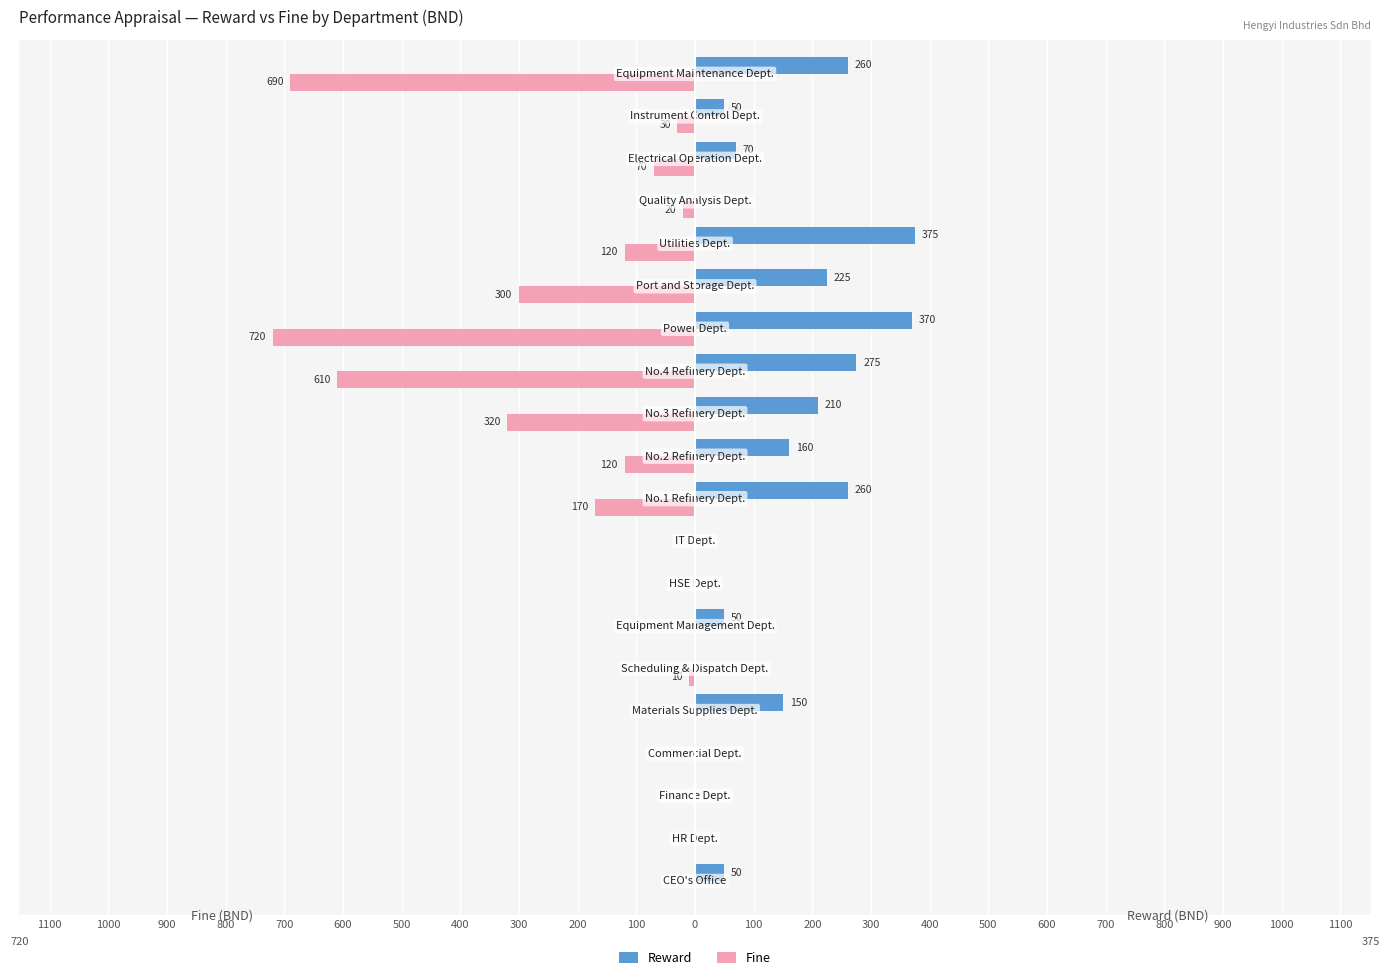

What are all the series names shown in the legend?

Reward, Fine